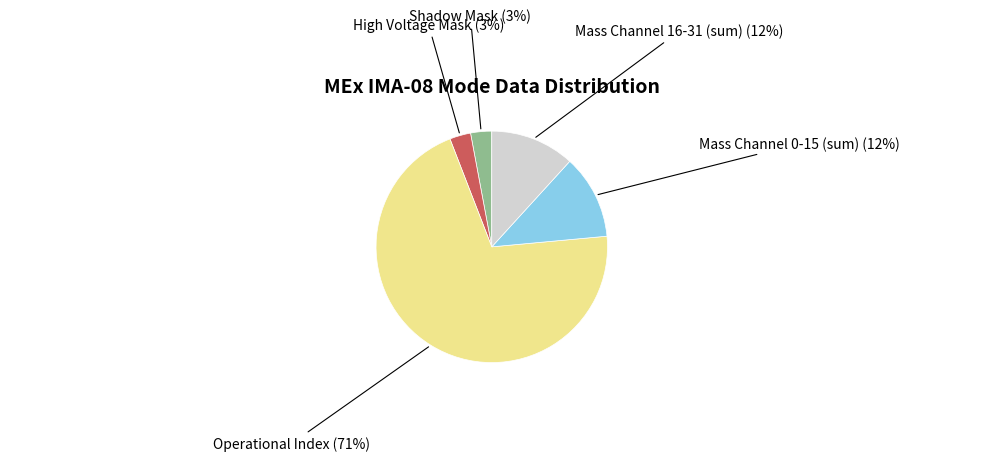

Is there a majority slice in this chart?

Yes